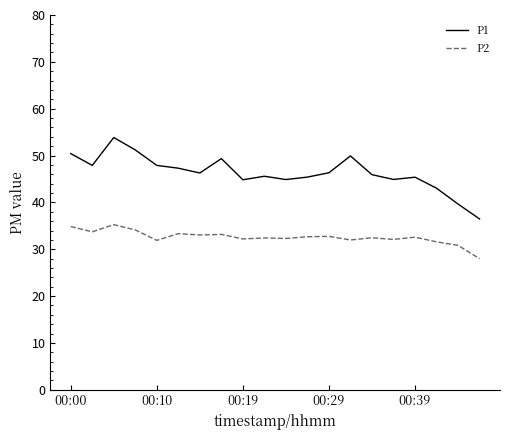

Rank the series by their maximum value, from lowest to highest.

P2, P1